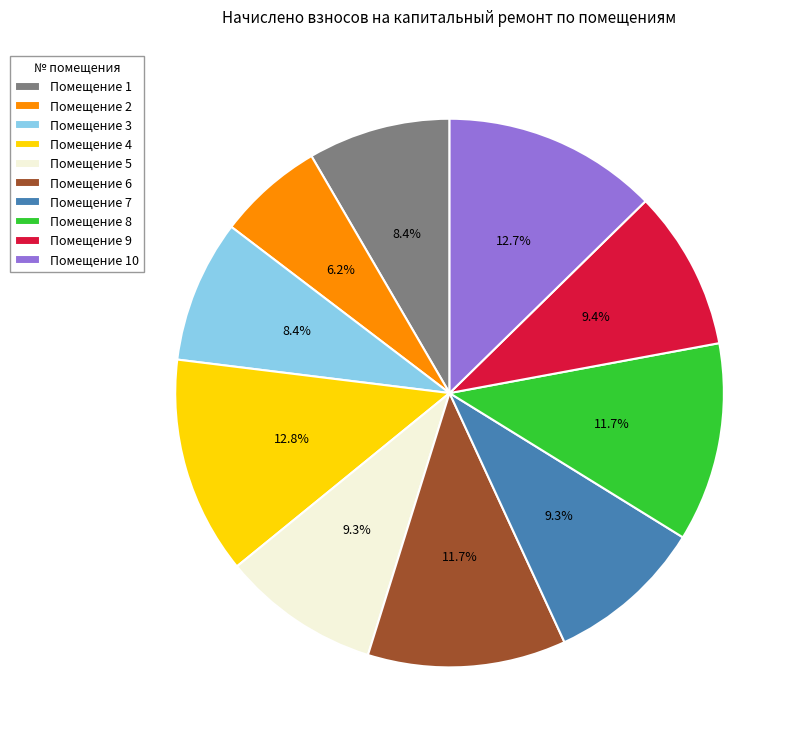

What percentage is NOT represented by Помещение 9?

90.6%